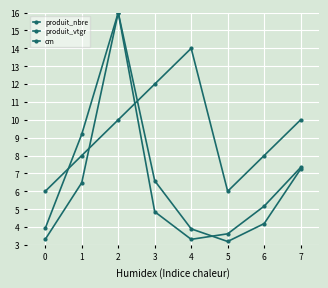

Reading left to right, what are all the values shown in this chart?

produit_nbre: 3.9	9.2	16.0	4.9	3.3	3.6	5.2	7.3
produit_vtgr: 3.3	6.5	16.0	6.6	3.9	3.2	4.2	7.2
cm: 6.0	8.0	10.0	12.0	14.0	6.0	8.0	10.0